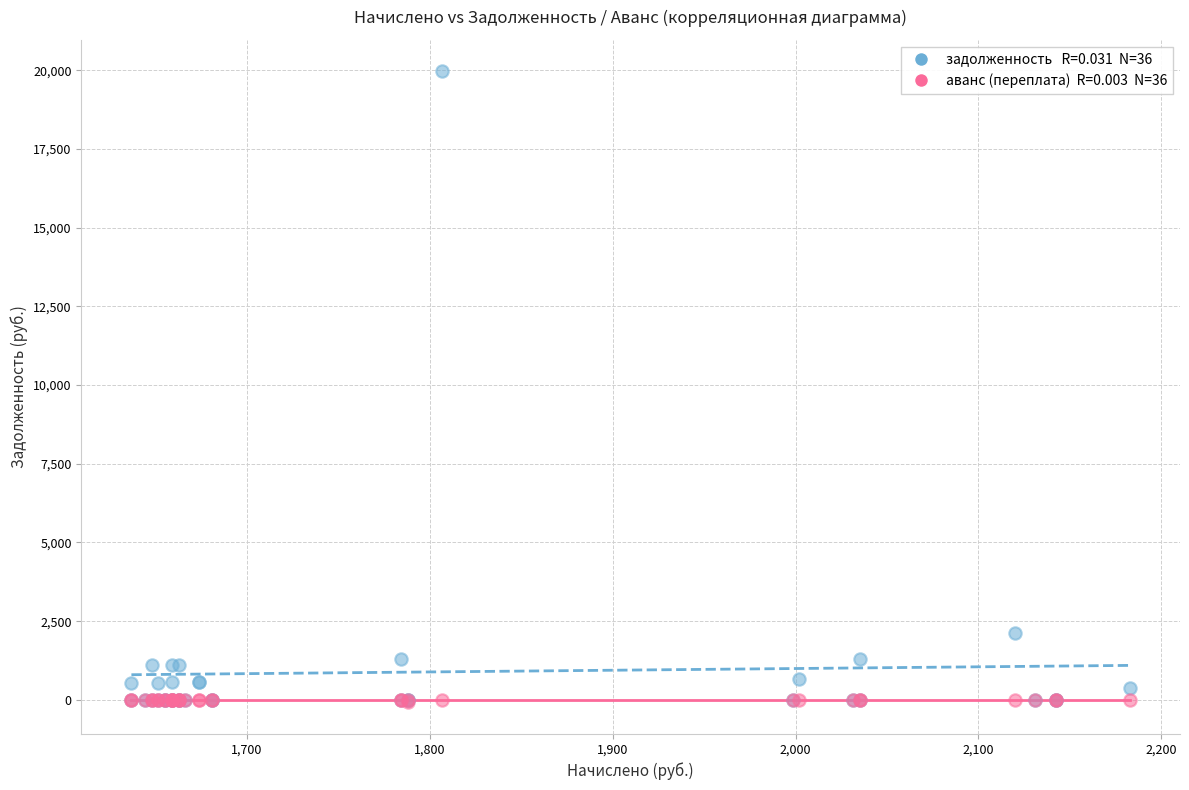

Across all series, what Y value is closest to 9941?

2120.0